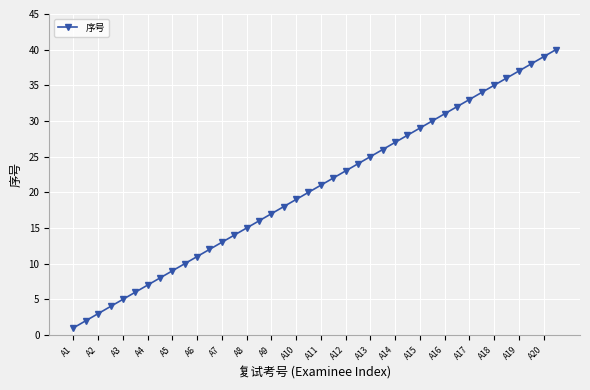

True or false: the data has more than 1 interior local peaks.

False